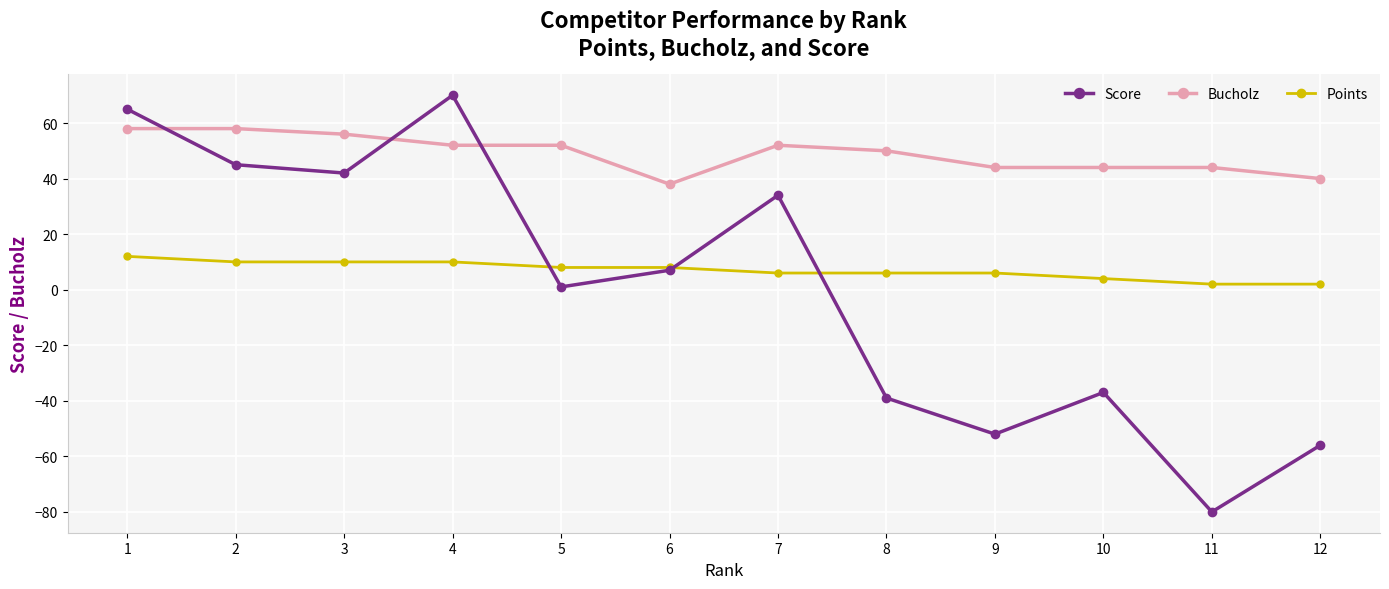

True or false: Score has a value of -37 at 10.

True